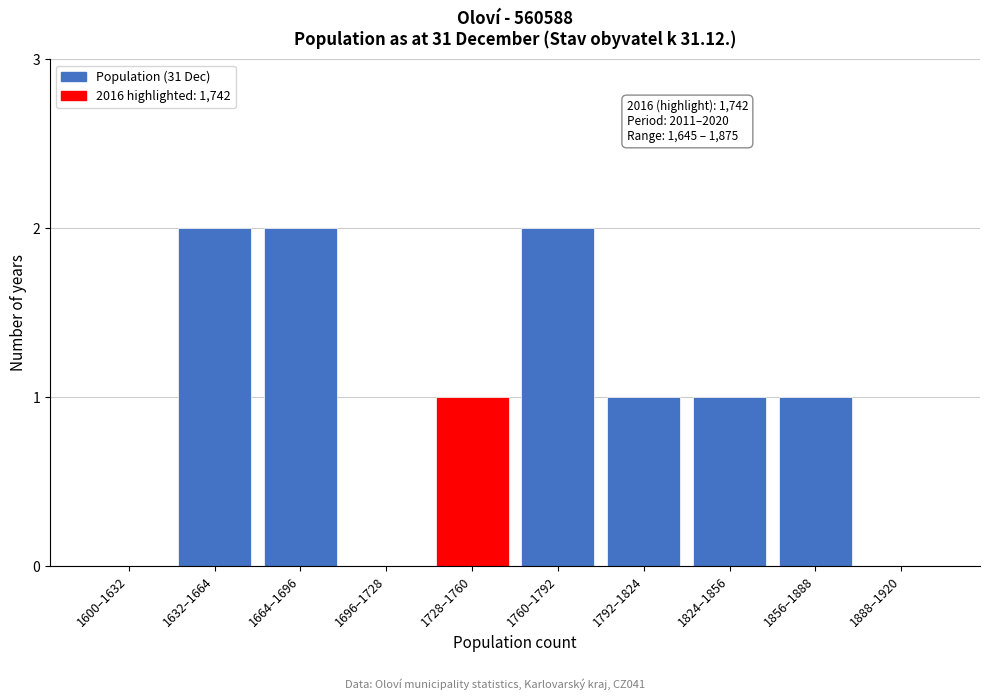

Reading left to right, extract all data points from this chart.

1600–1632=0	1632–1664=2	1664–1696=2	1696–1728=0	1728–1760=1	1760–1792=2	1792–1824=1	1824–1856=1	1856–1888=1	1888–1920=0